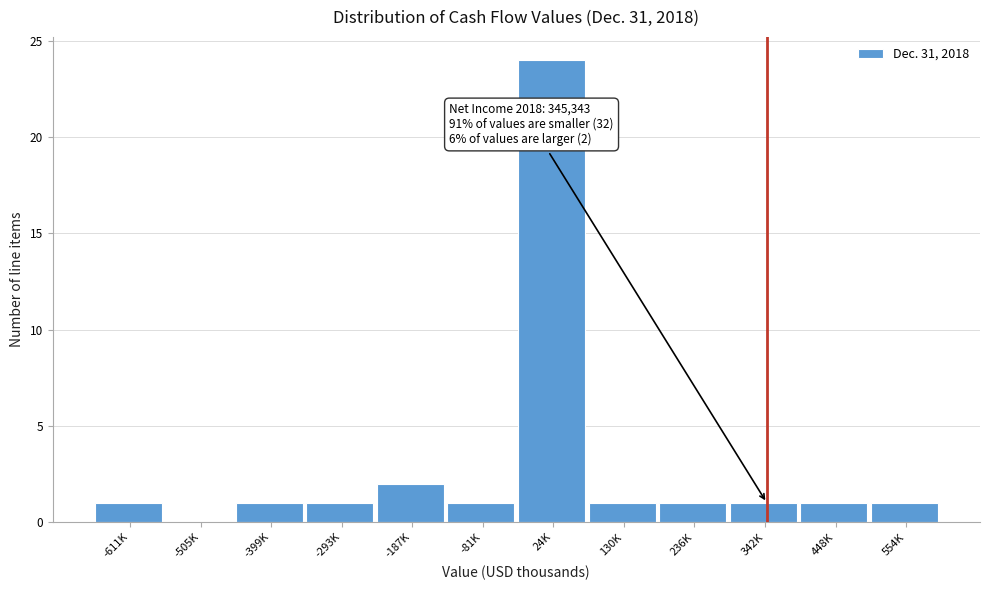

Reading left to right, extract all data points from this chart.

-611K=1	-505K=0	-399K=1	-293K=1	-187K=2	-81K=1	24K=24	130K=1	236K=1	342K=1	448K=1	554K=1